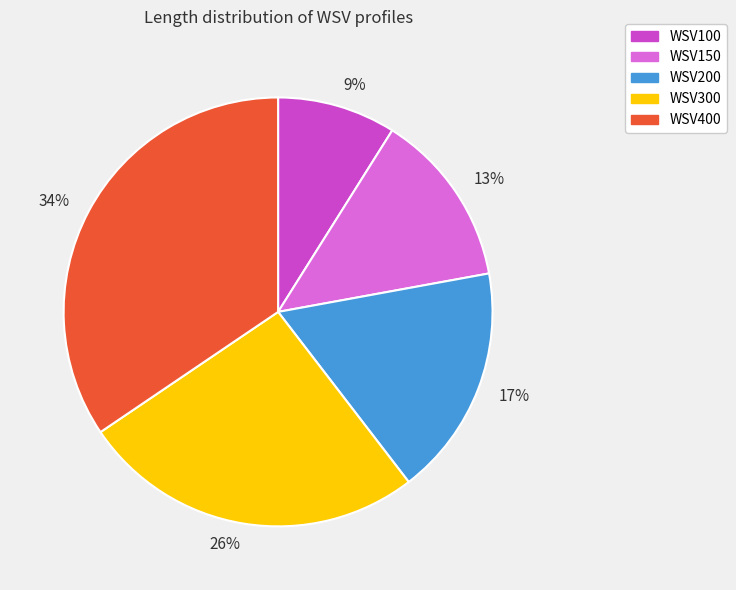

To the nearest percent, what portion does 9% represent?

9%